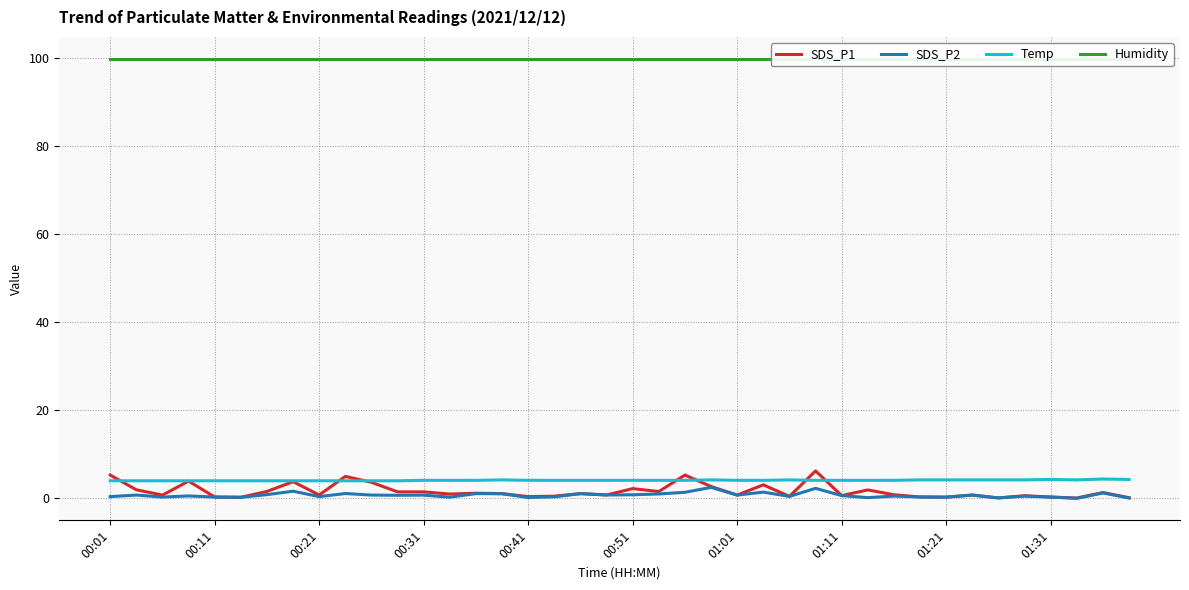

True or false: Humidity has a value of 175.5 at 31.

False